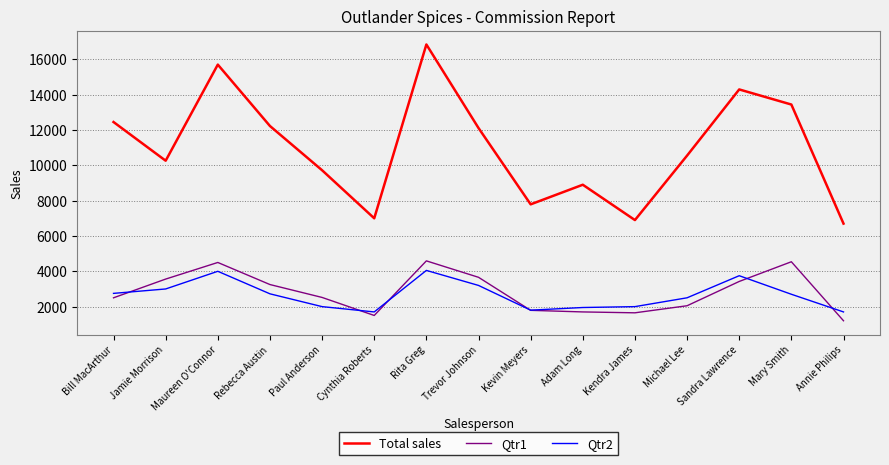

What are all the series names shown in the legend?

Total sales, Qtr1, Qtr2